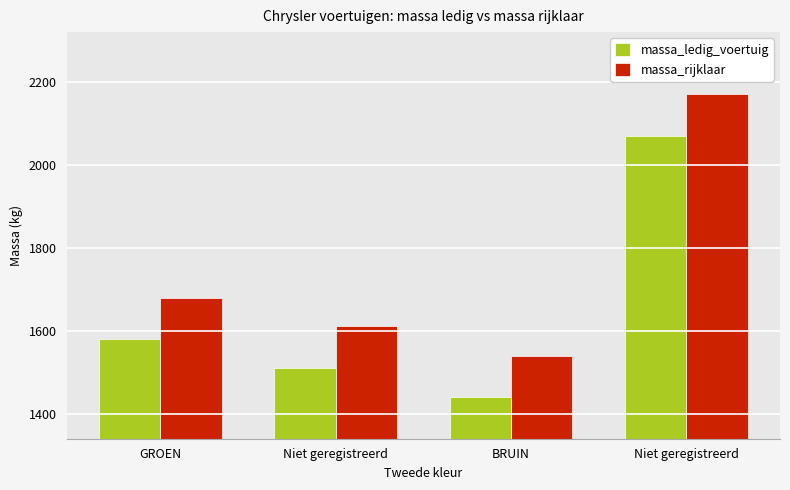

How many distinct data groups are displayed?

2